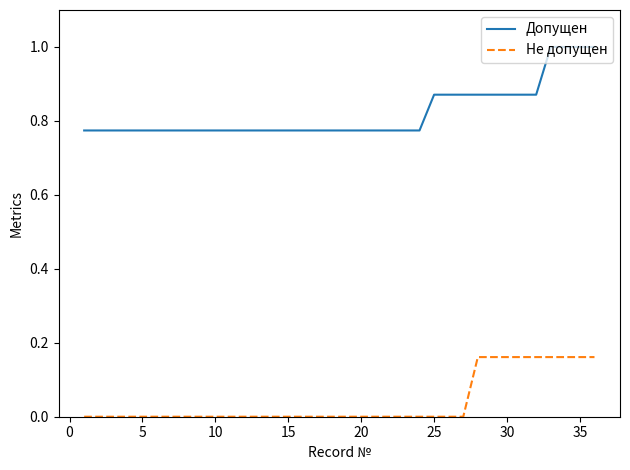

True or false: Допущен and Не допущен cross at least once.

False